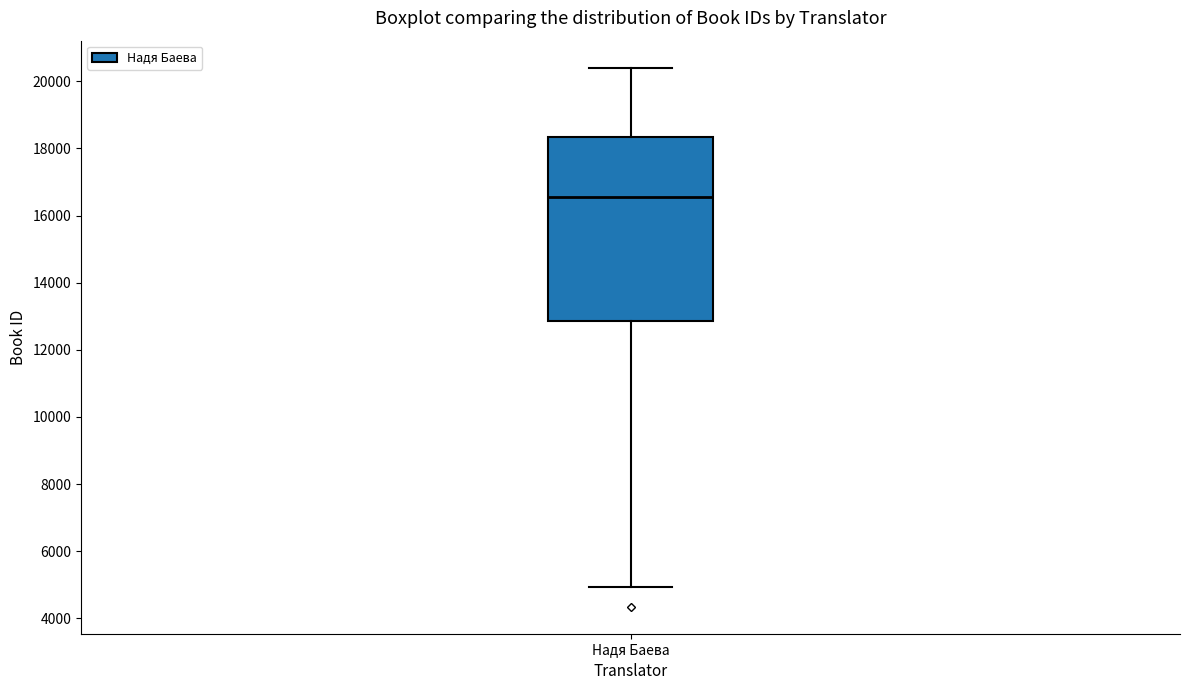

Where does the median line of the box for Надя Баева sit on the y-axis? The values are not printed on the chart, so give them approximately, as read against the axis.

16600